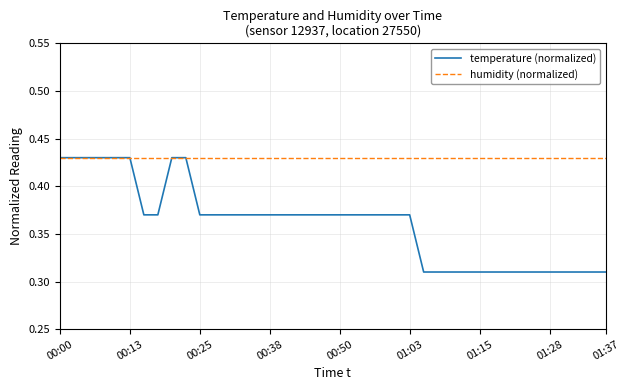

Rank the series by their average value, from highest to lowest.

humidity (normalized), temperature (normalized)